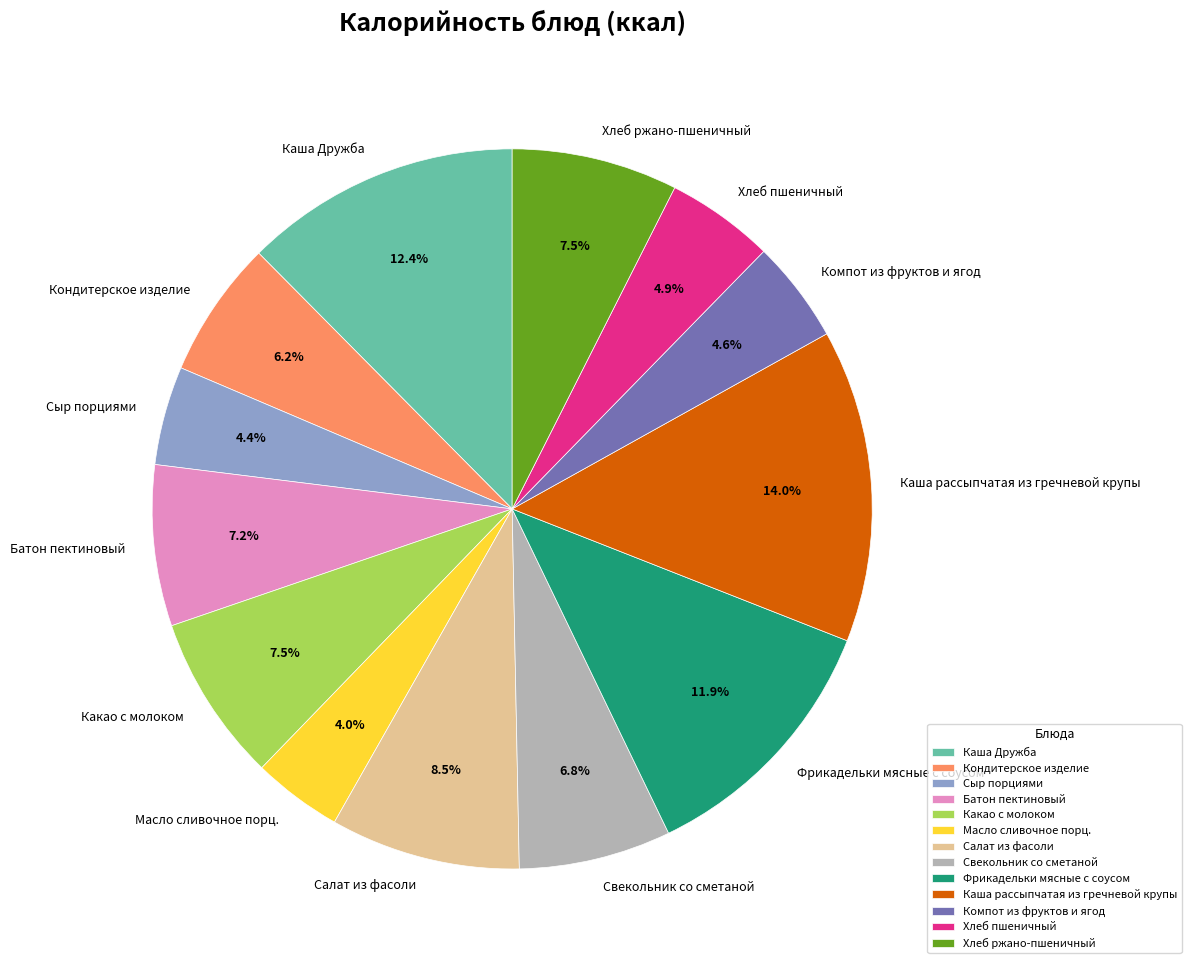

Which category has the biggest portion of the pie?

Каша рассыпчатая из гречневой крупы